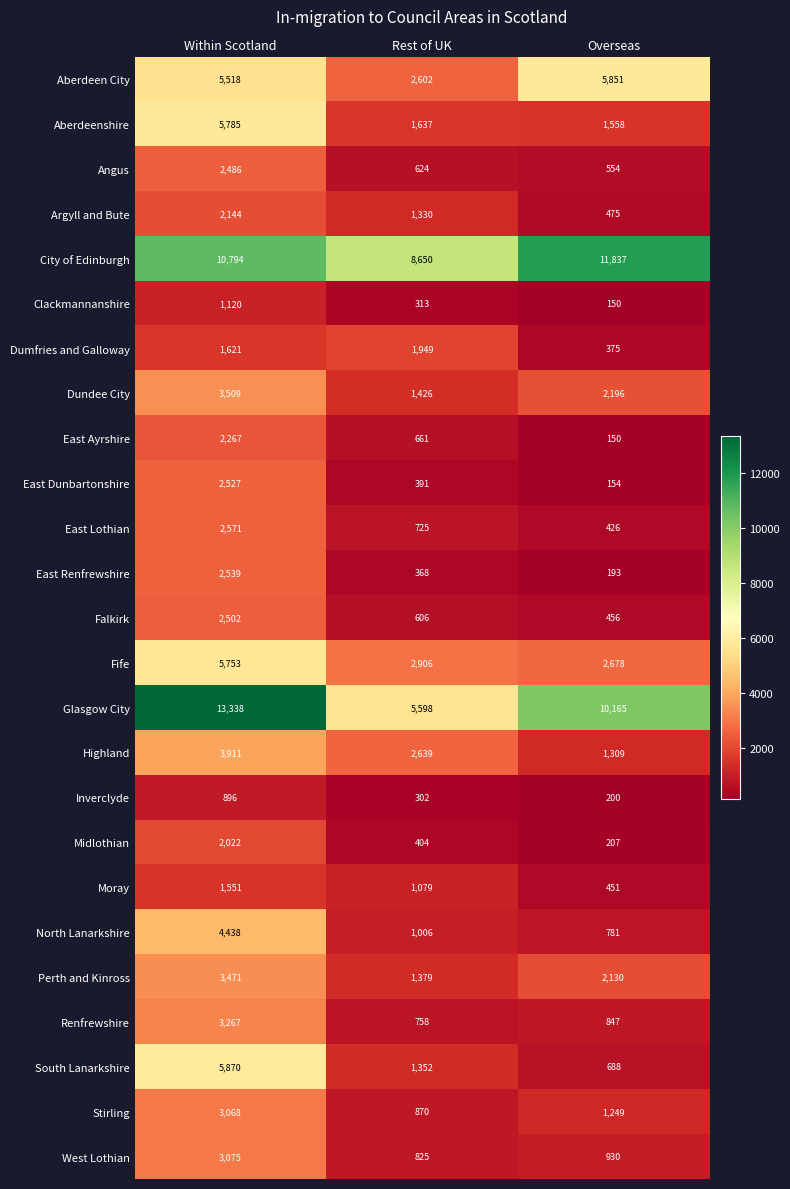

What is the sum of the Glasgow City values at Rest of UK and Overseas?

15763